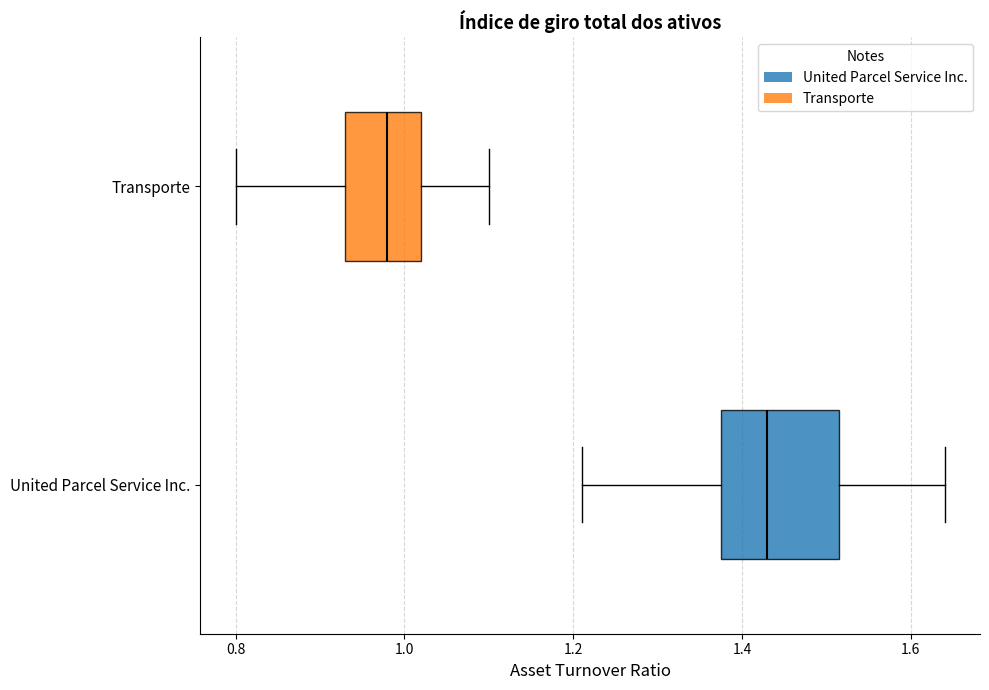

Comparing the boxes themselves (not the whiskers), which one is the widest?

United Parcel Service Inc.